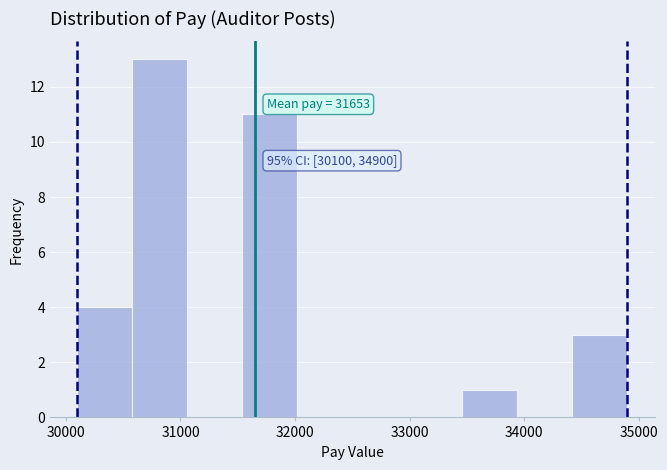

Over which range of the x-axis is the bar tallest?

30580 to 31060